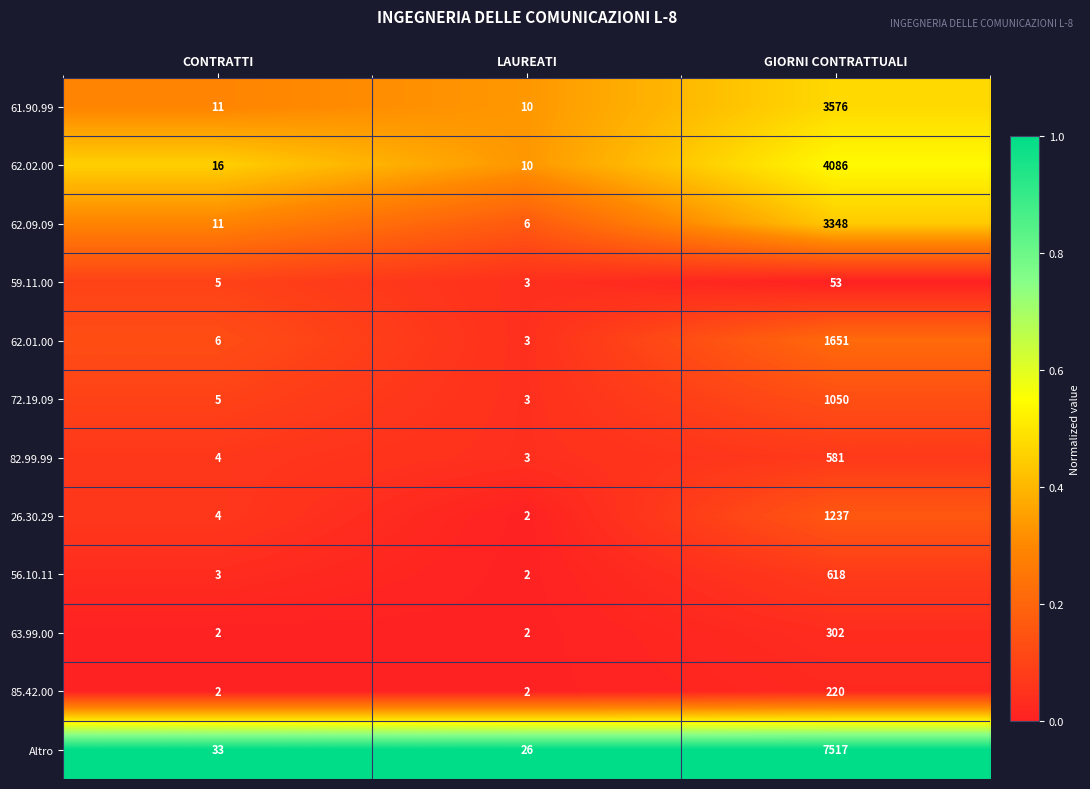

Is it true that 63.99.00 equals 398 at GIORNI CONTRATTUALI?

False